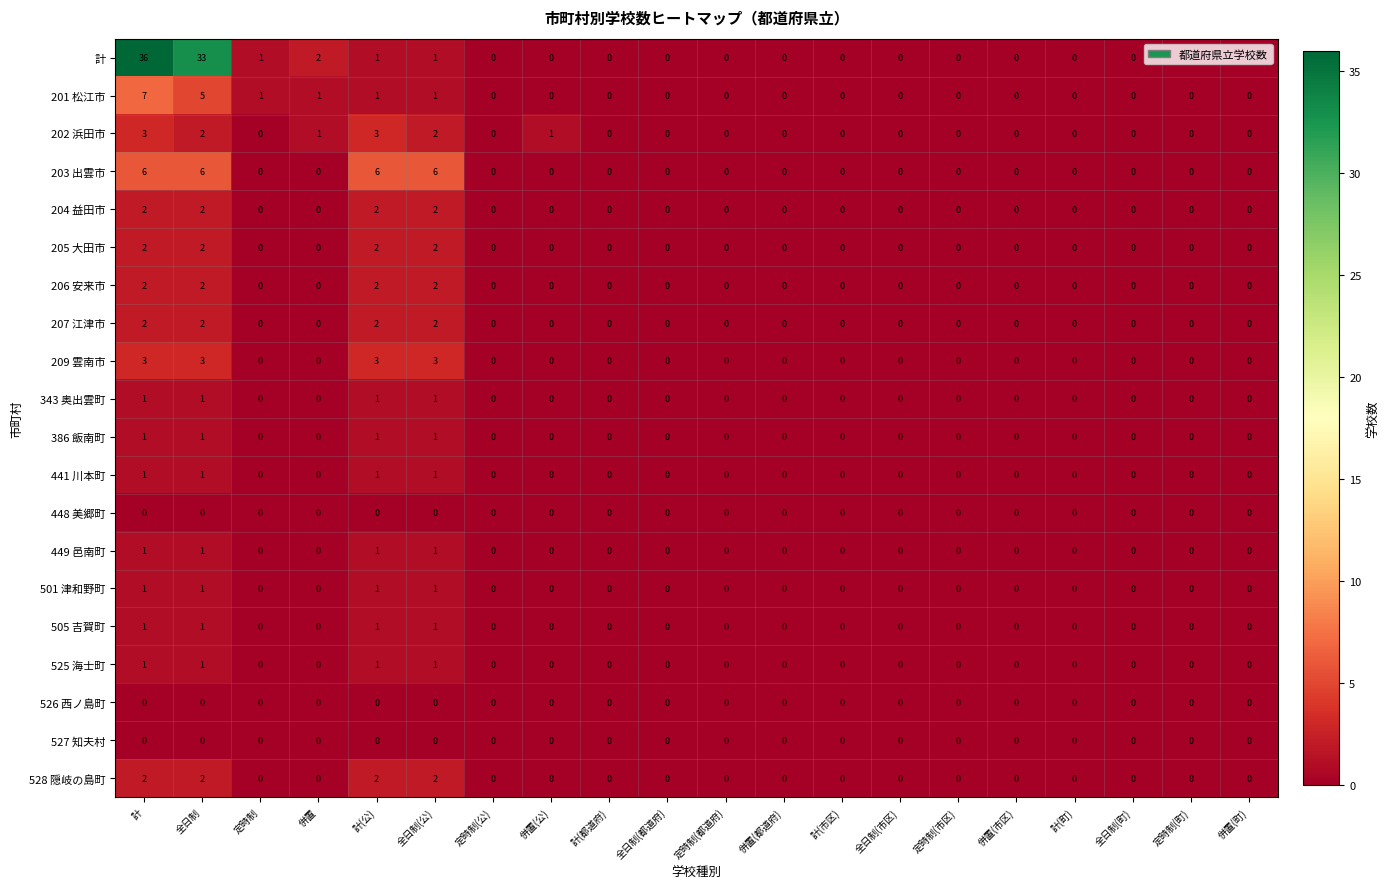

Which label corresponds to the largest value in the chart?

計